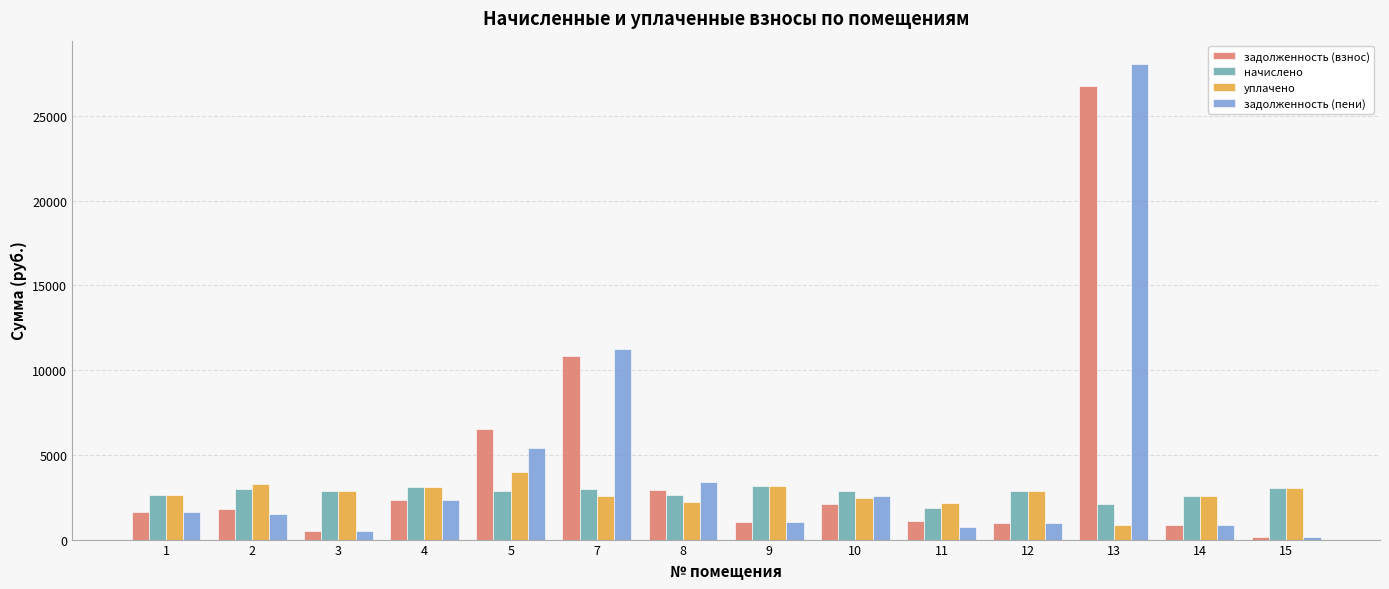

What is the total value across all series at 4?

10955.6